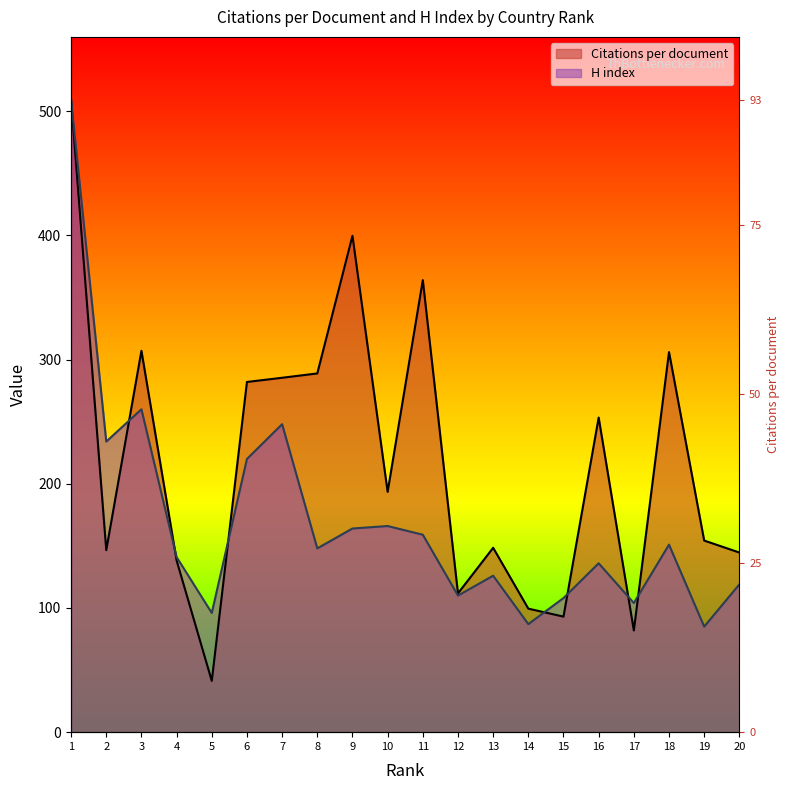

At 5, list the series in order from largest to smallest.

H index, Citations per document